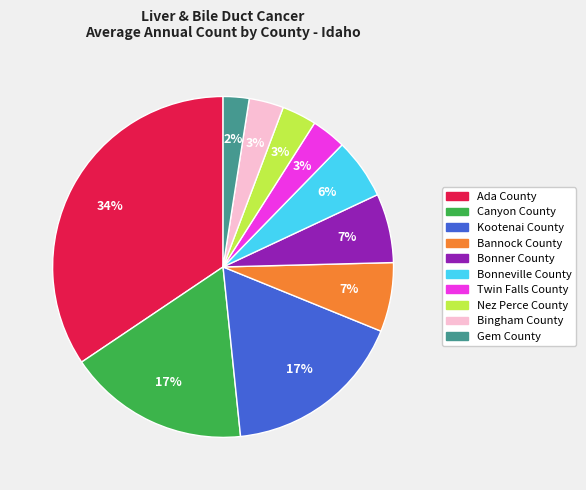

Does Bingham County represent more than half of the total?

No